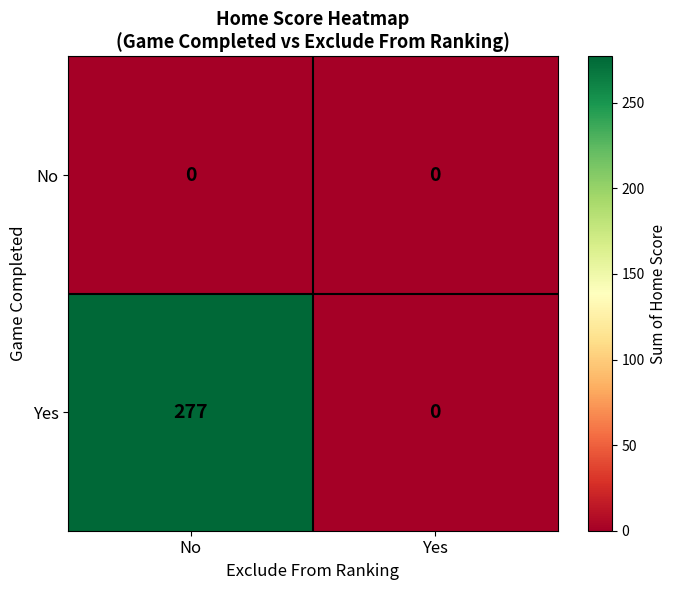

What is the highest value of the Yes series?

277